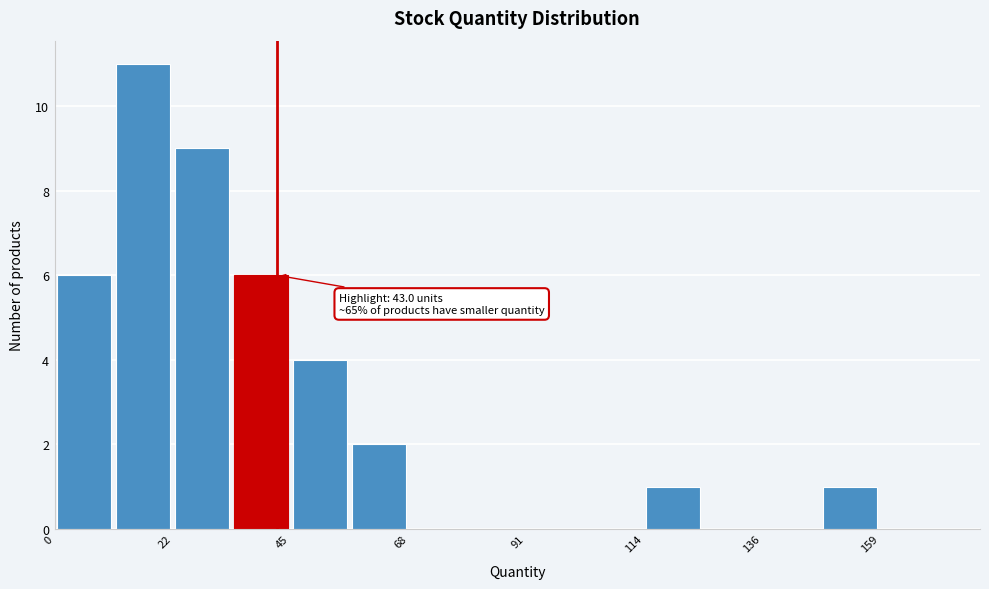

Read against the x-axis, roughly where is the centre of the tallest bar?

15